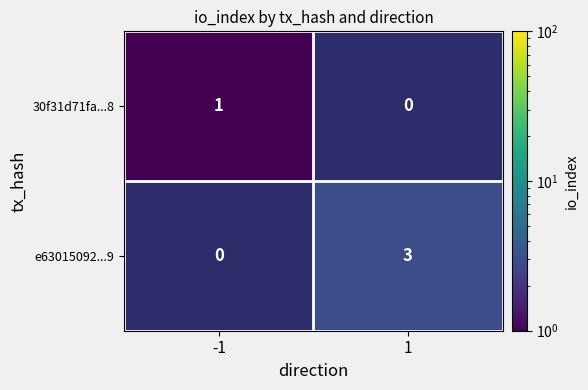

Which label corresponds to the largest value in the chart?

1